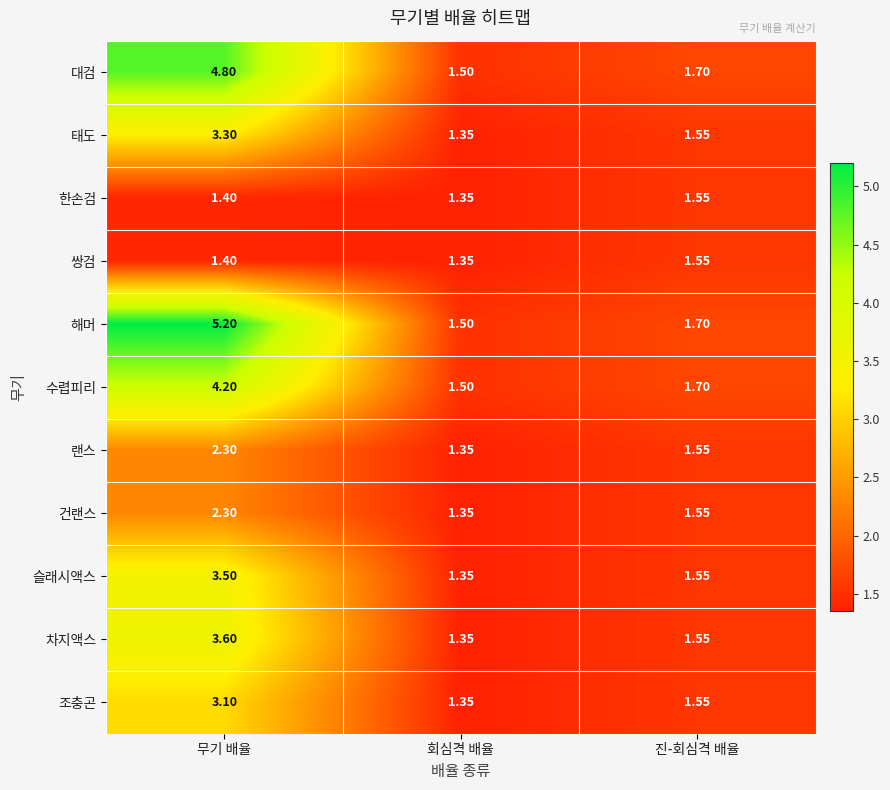

Which series changed the most between 무기 배율 and 진-회심격 배율?

해머